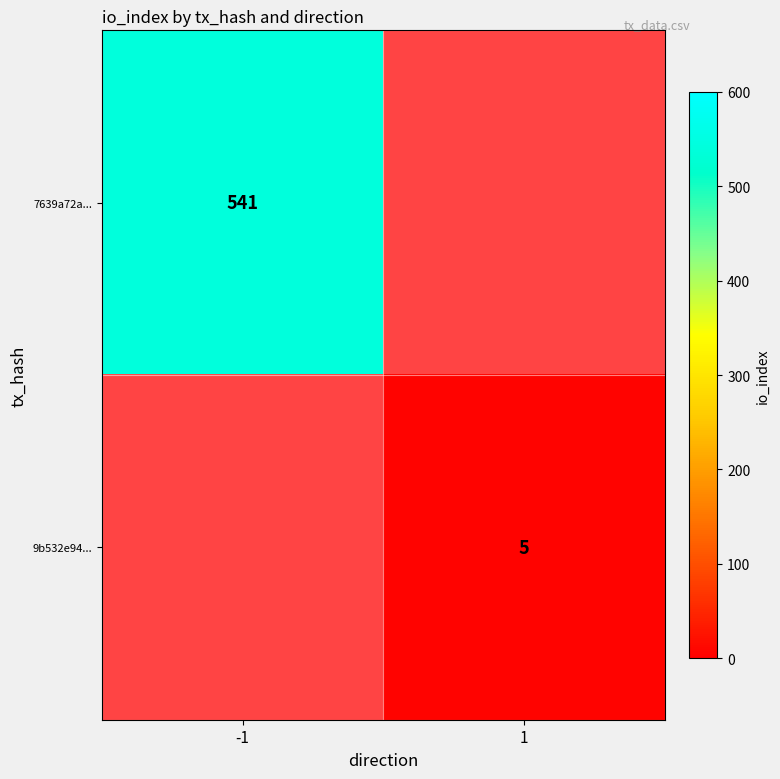

Is it true that 7639a72a... equals 541 at -1?

True